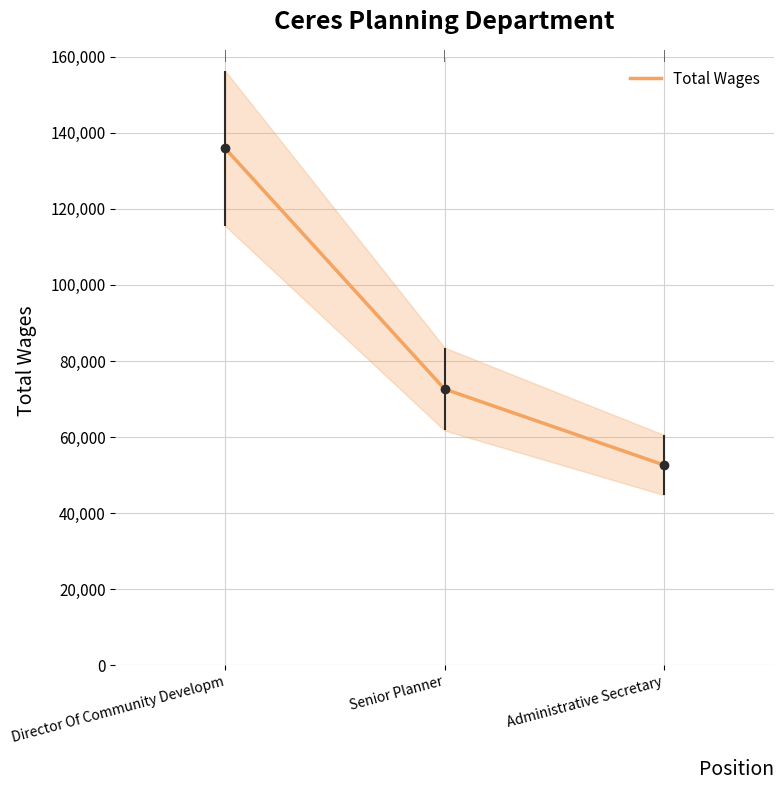

What is the average value?

87062